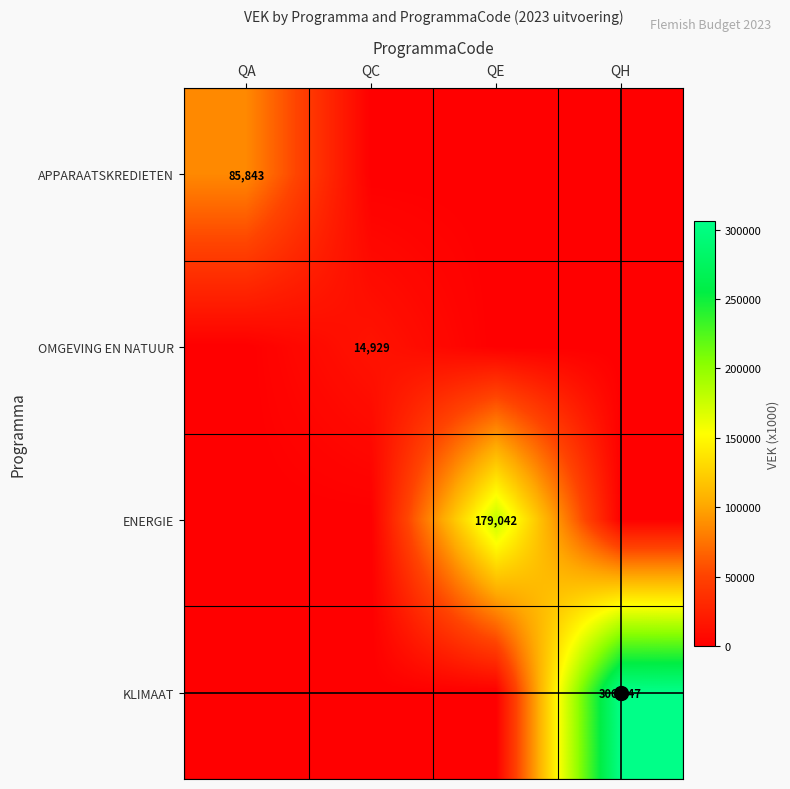

How many values in the KLIMAAT series exceed 0?

1